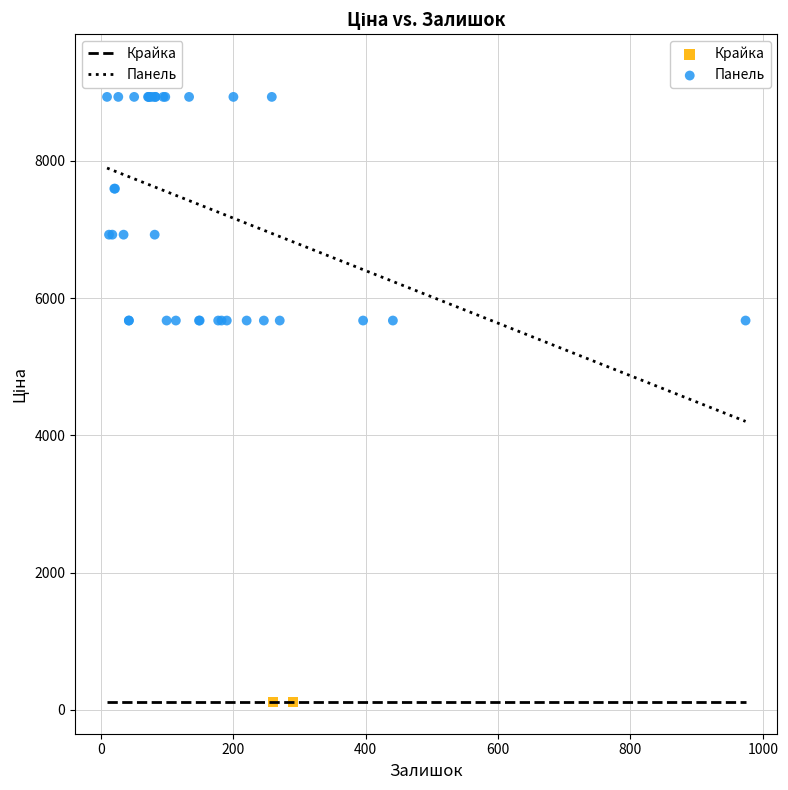

What are all the series names shown in the legend?

Крайка, Панель